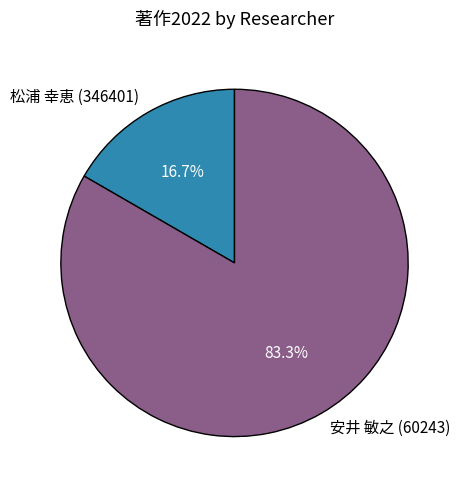

How many segments does this pie chart have?

2